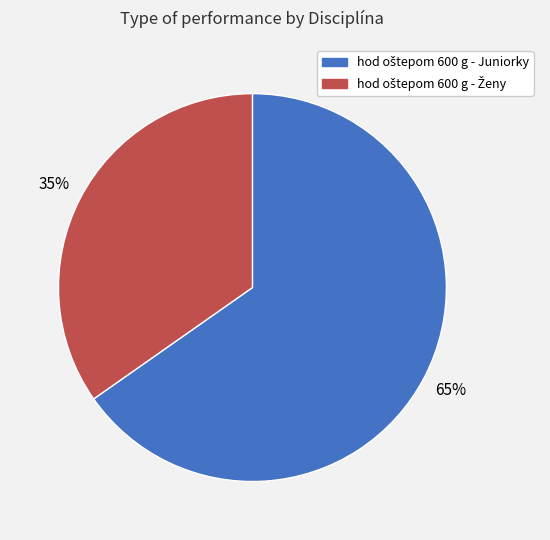

Is there any slice that represents more than half of the pie?

Yes